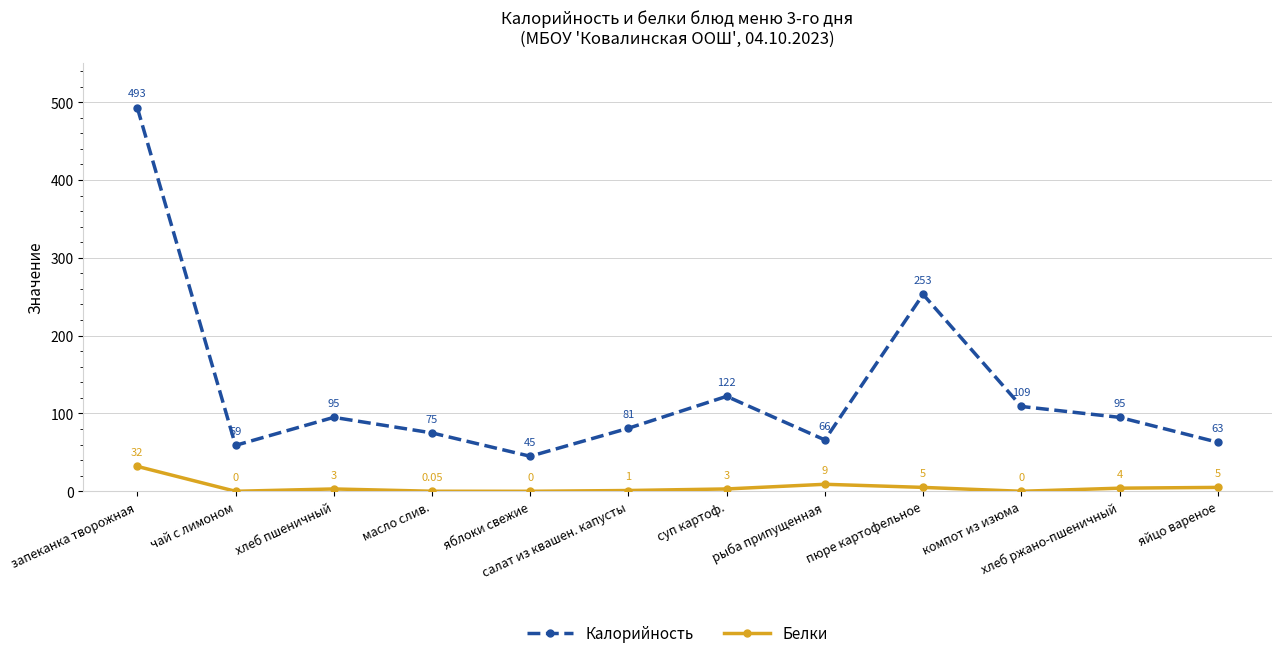

What is the difference between the second highest and minimum values in the Калорийность series?

208.0